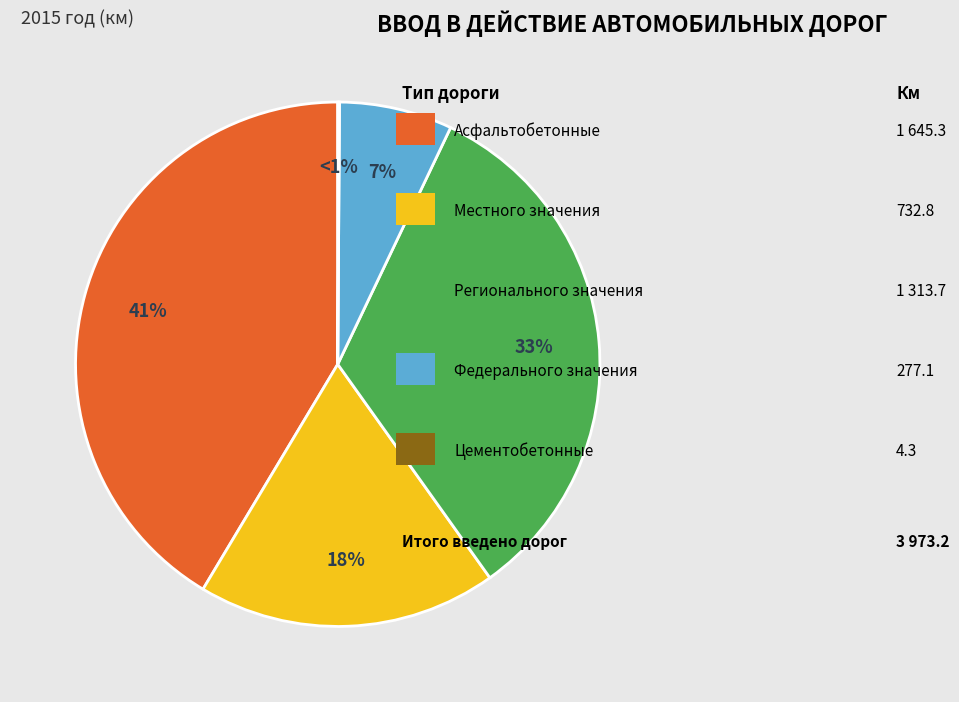

True or false: Регионального значения accounts for 33% of the total.

True